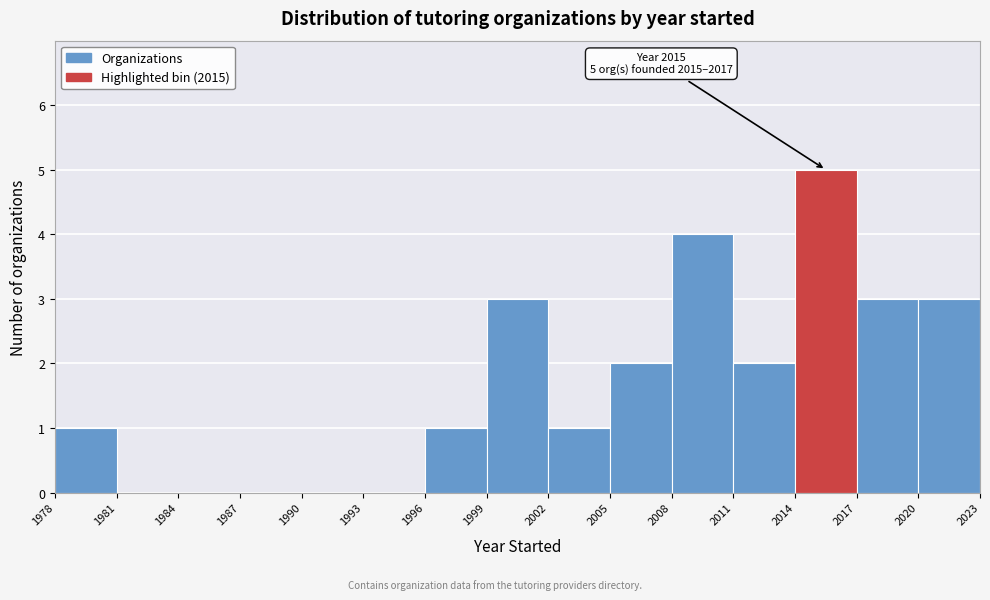

Which range on the x-axis has the tallest bar?

2014 to 2017